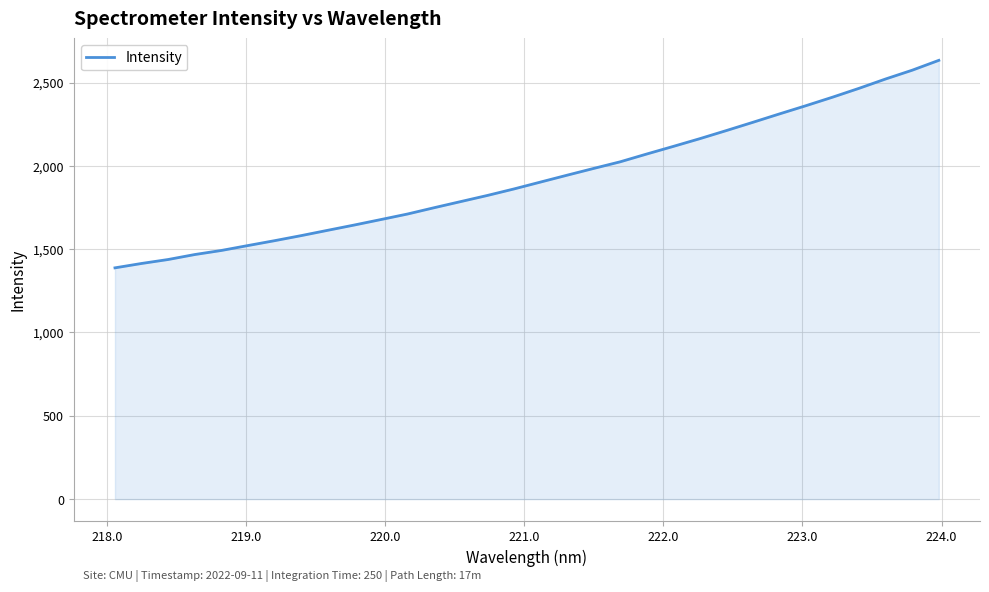

What is the maximum value shown in the chart?

2633.1